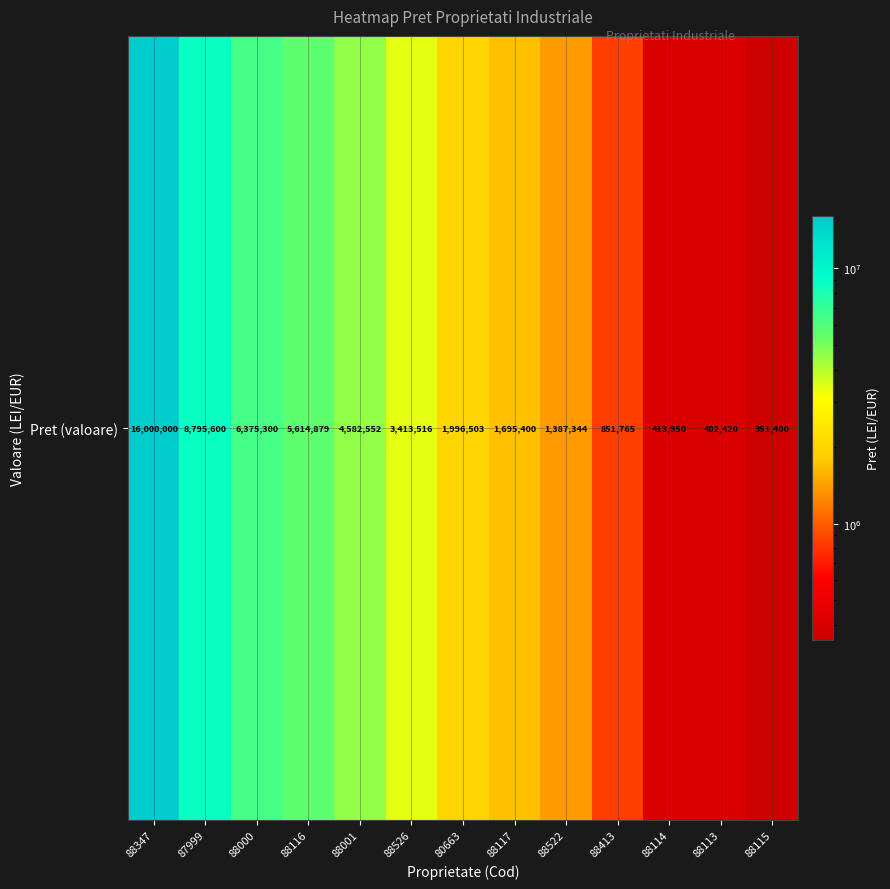

What is the approximate value at 88117?

1695400.0